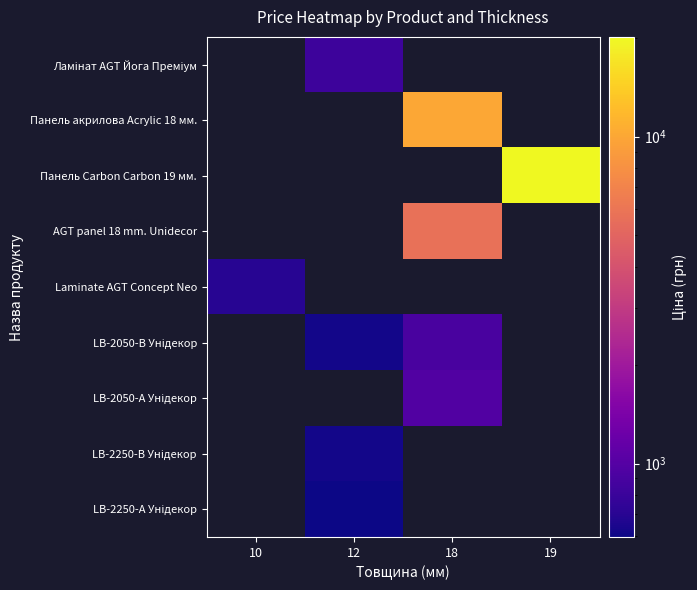

Between 12 and 19, which is larger?

19